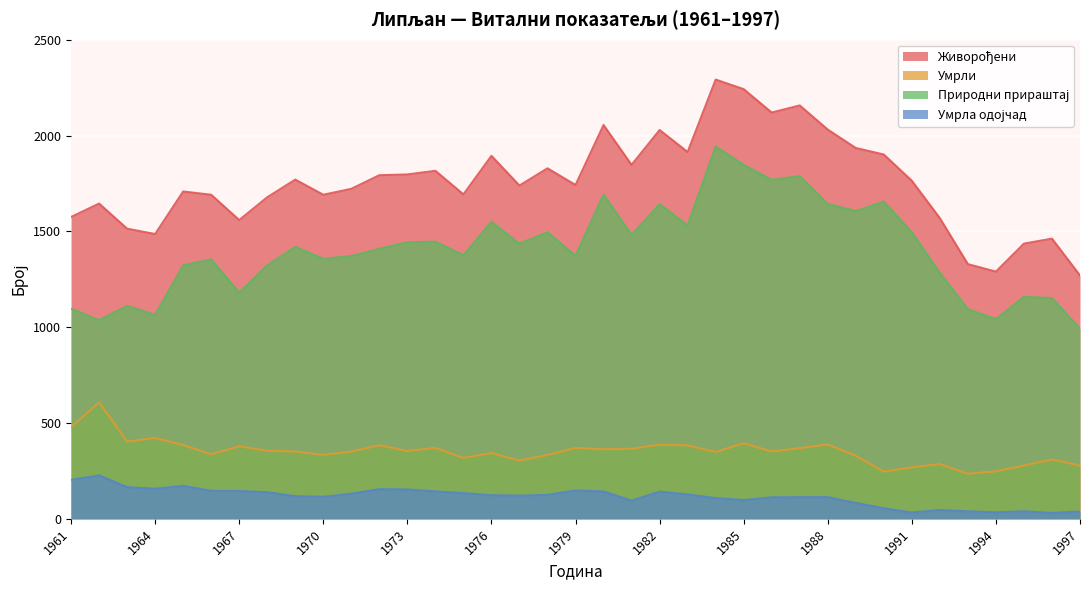

True or false: Умрла одојчад and Умрли cross at least once.

False